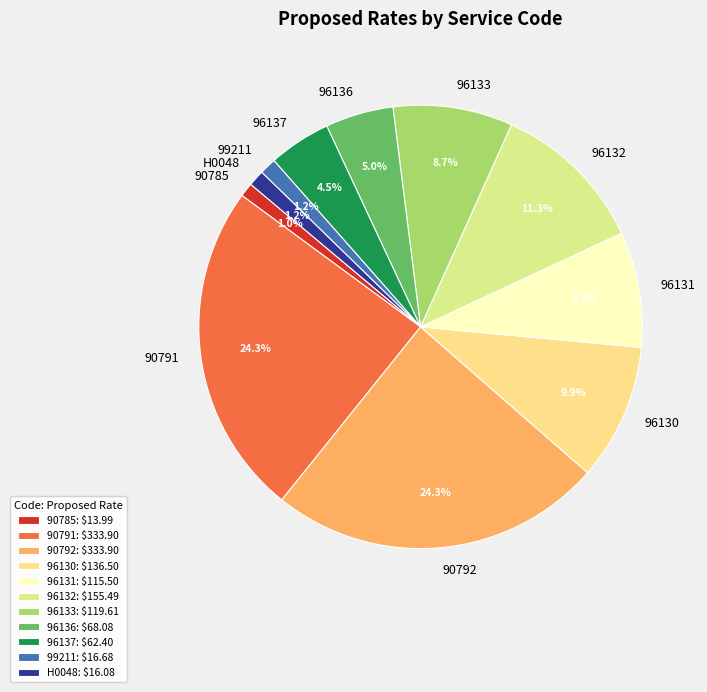

Is there any slice that represents more than half of the pie?

No